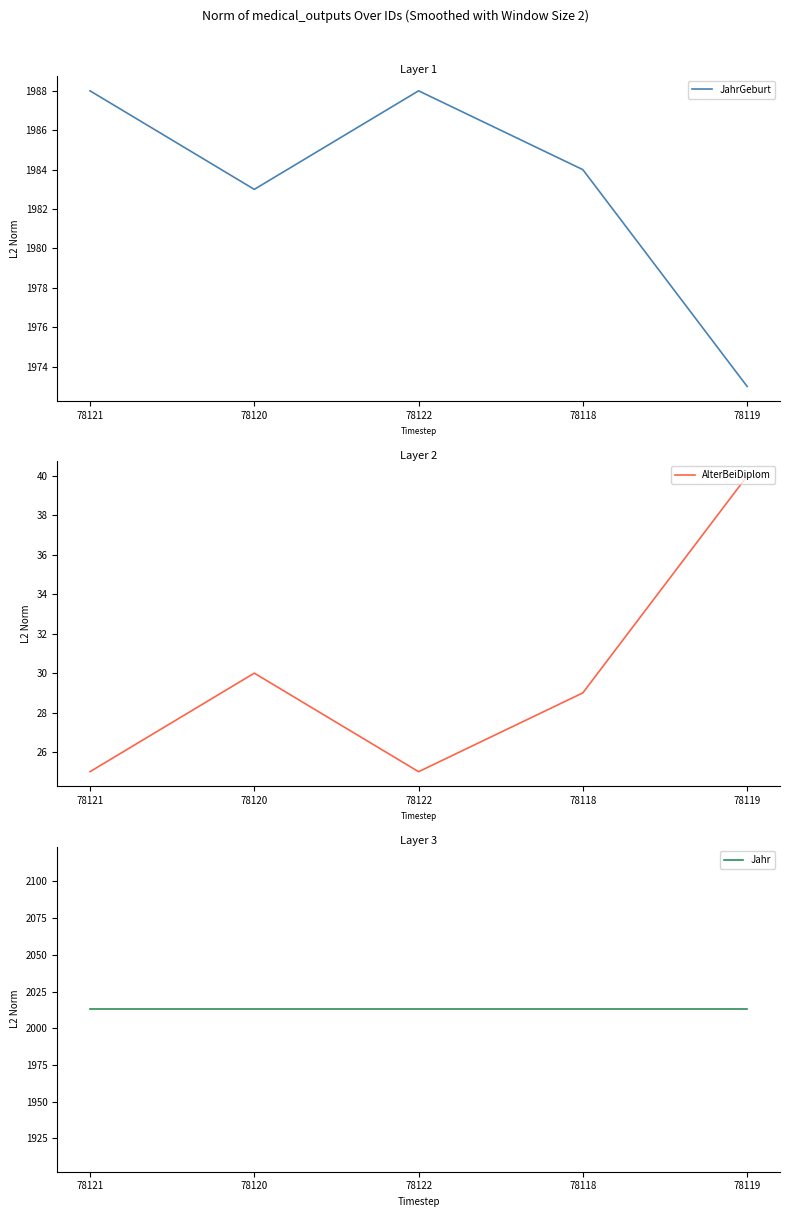

How many lines are shown in the chart?

3